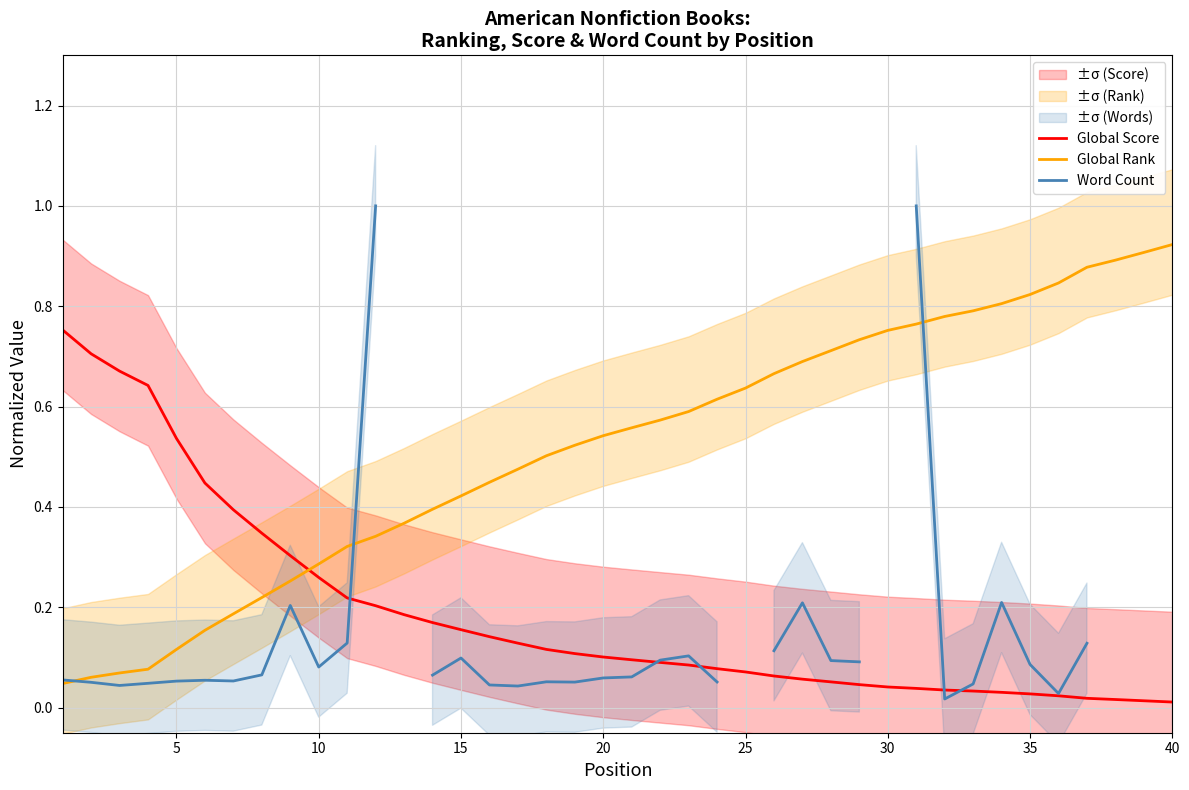

True or false: Global Rank and Global Score intersect in this chart.

True